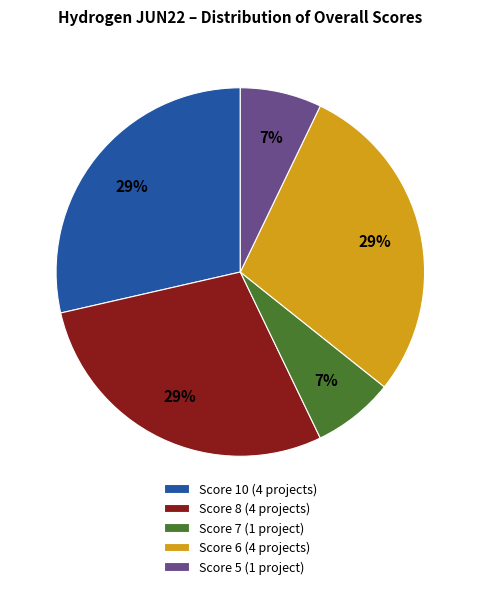

Is Score 10 the majority of the pie?

No